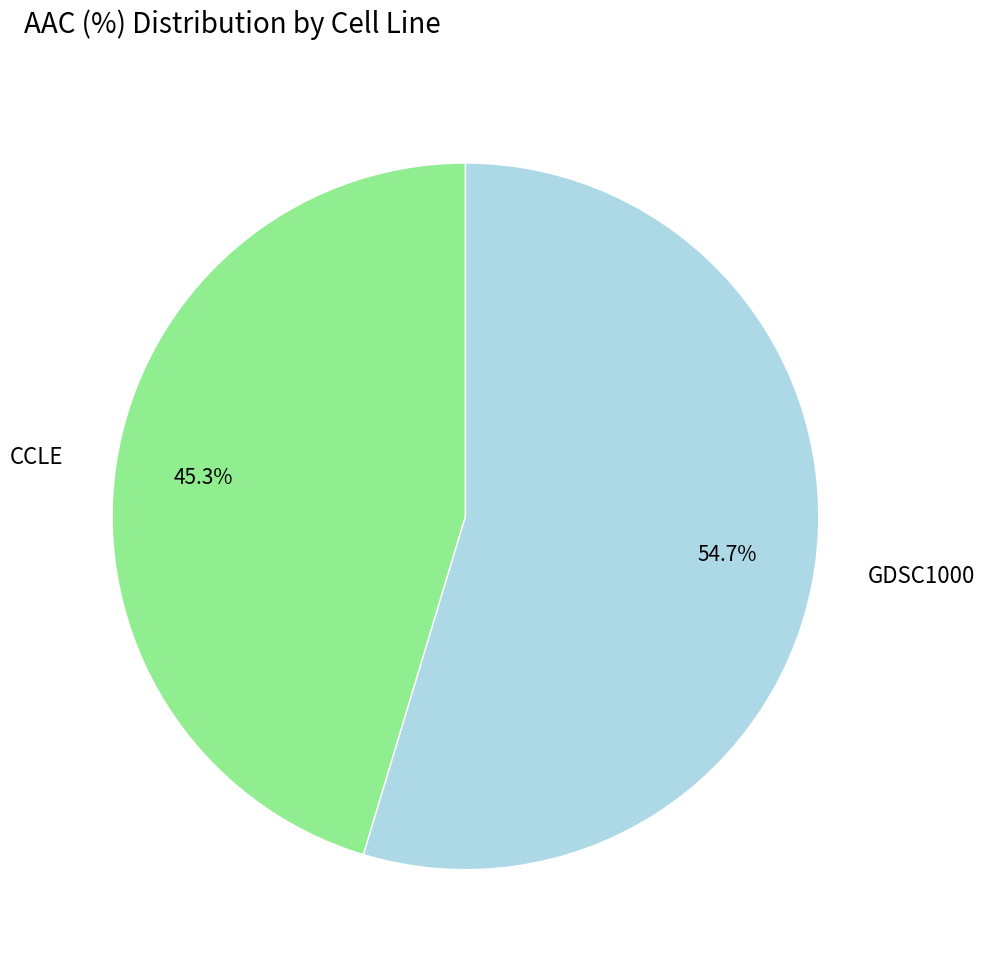

How much of the chart is everything except GDSC1000?

45.3%